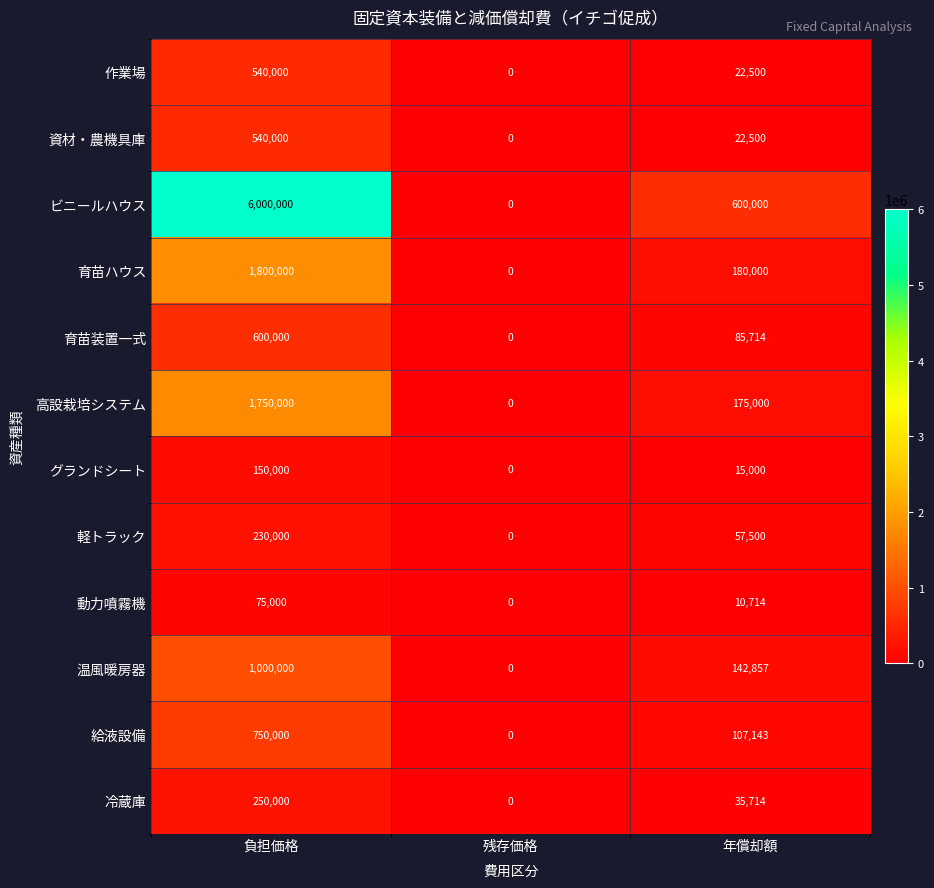

What is the difference between the highest and lowest values at 年償却額?

589286